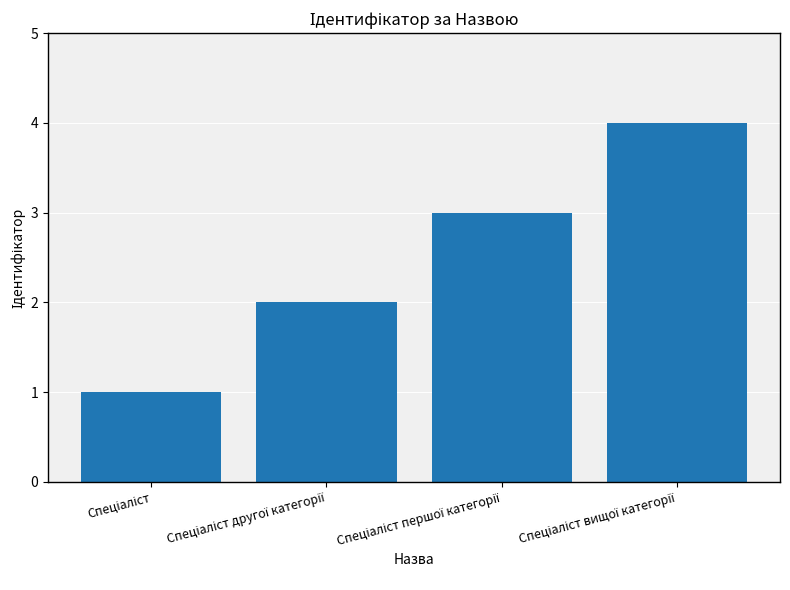

What is the difference between the maximum and minimum values?

3